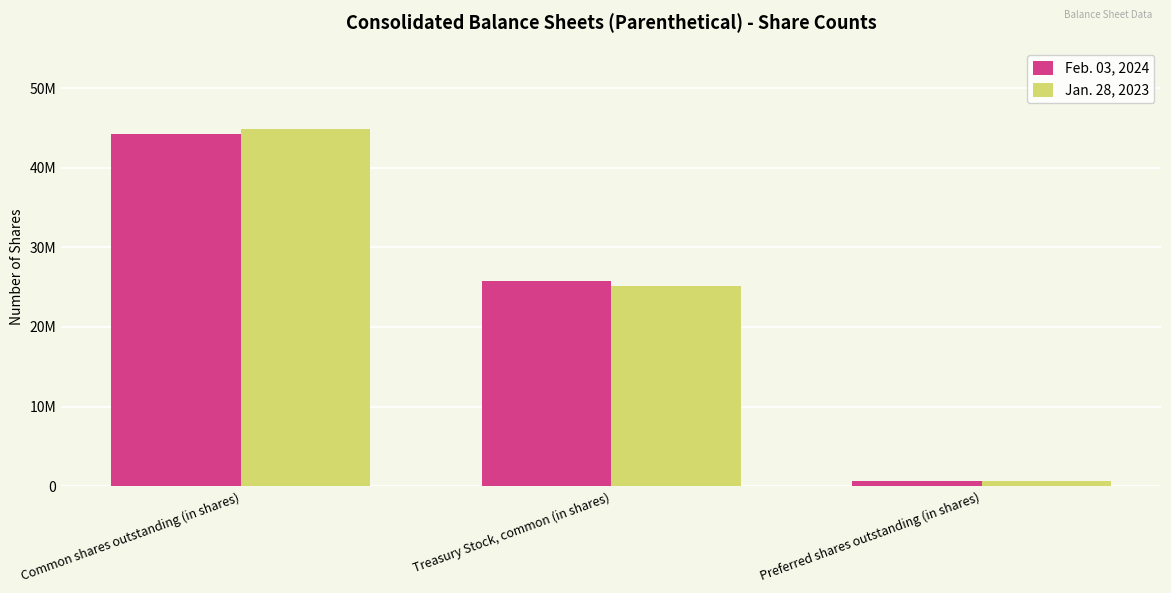

What are all the series names shown in the legend?

Feb. 03, 2024, Jan. 28, 2023